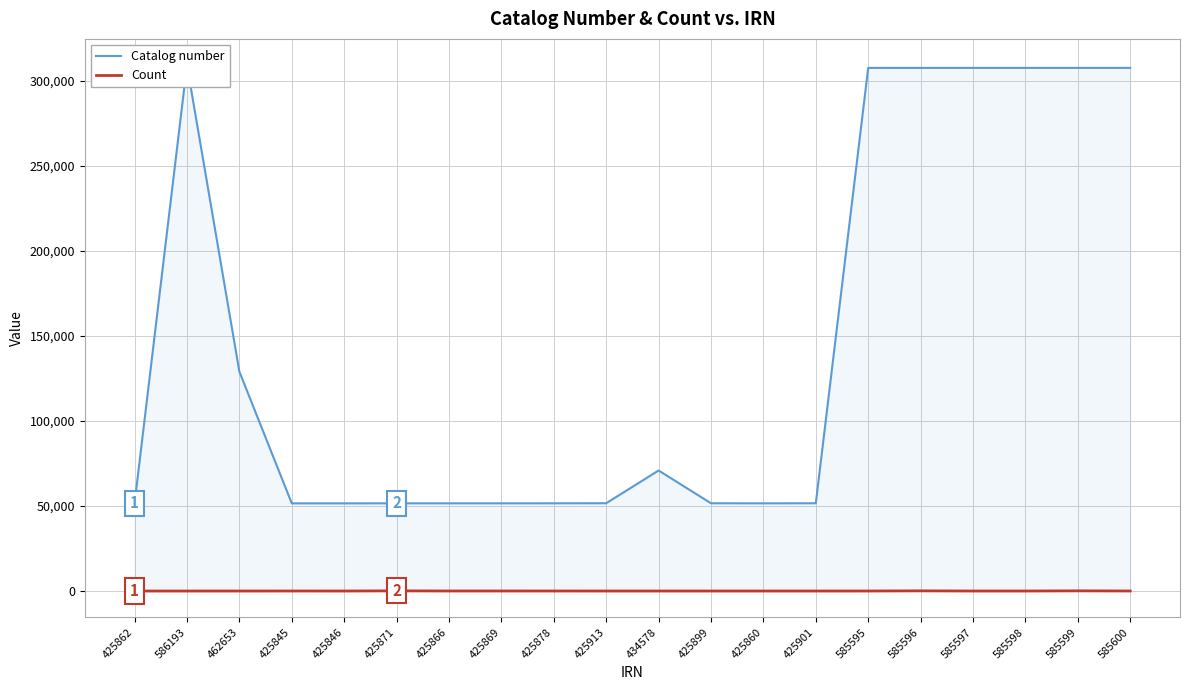

Rank the categories by Count value from lowest to highest.

425862, 586193, 425901, 585597, 425899, 585598, 462653, 434578, 425860, 425846, 425913, 585595, 425845, 425878, 425869, 425866, 585600, 425871, 585596, 585599